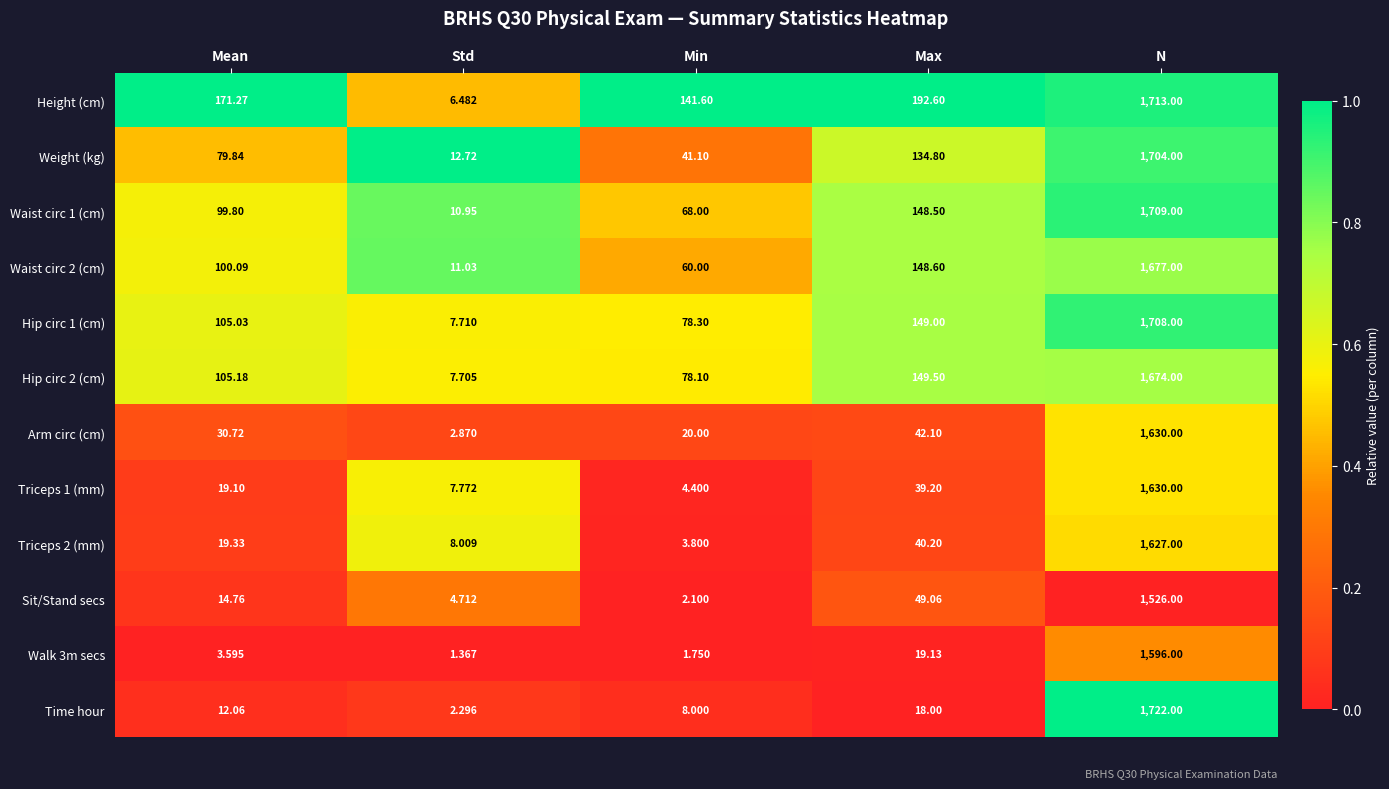

Which label corresponds to the smallest value in the chart?

Std